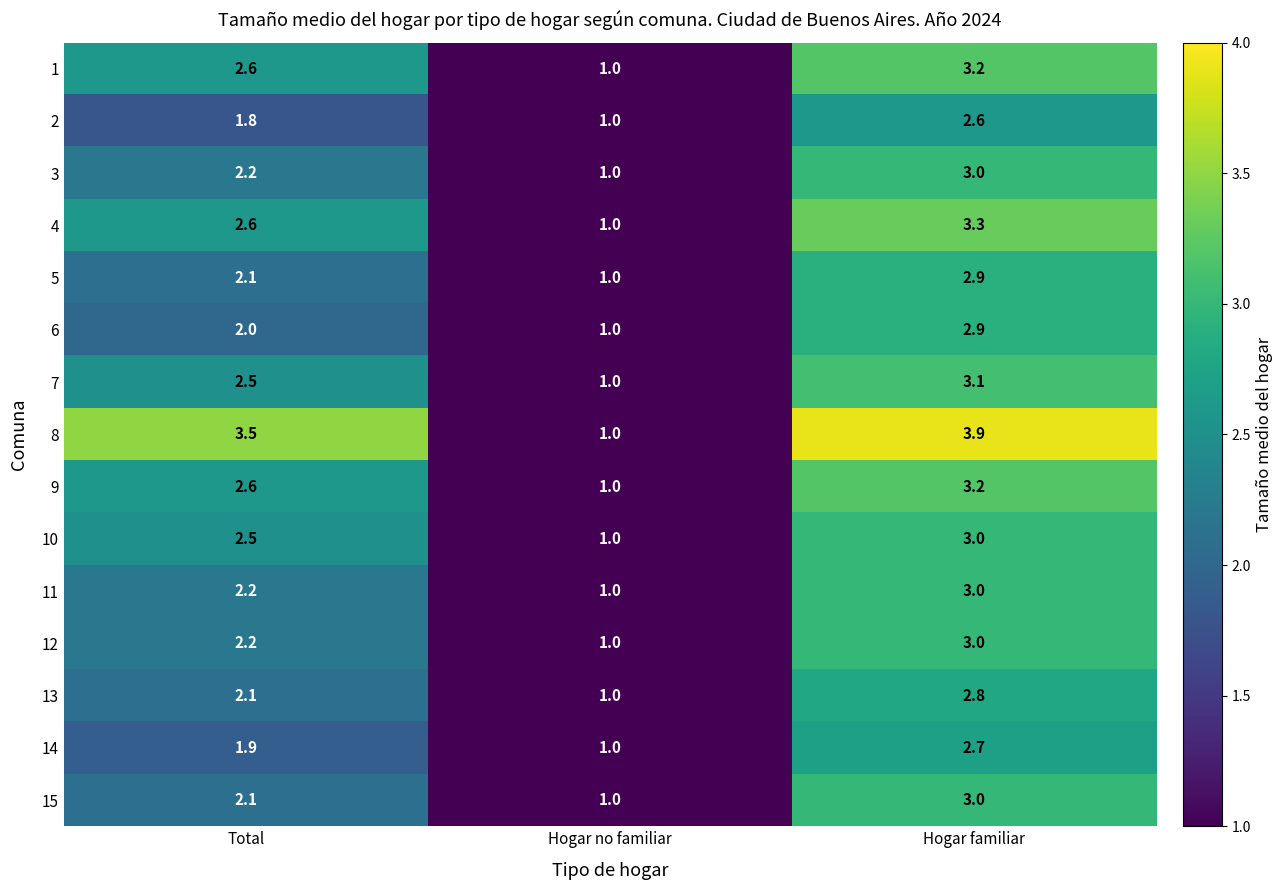

What is the total value across all series at Hogar familiar?

45.6